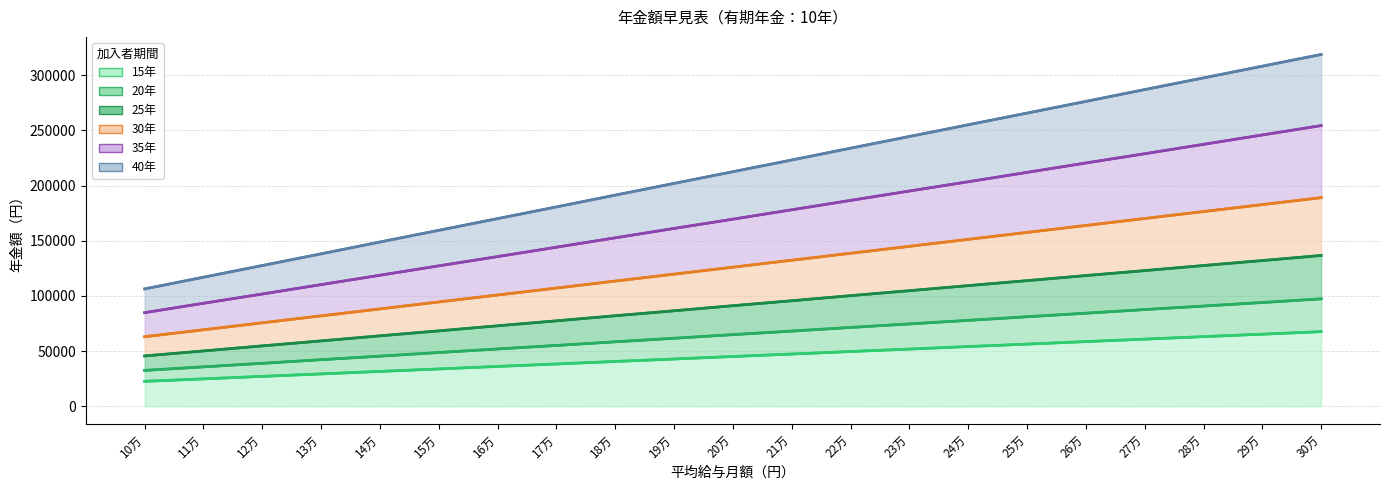

At which category is the sum across all series the highest?

30万